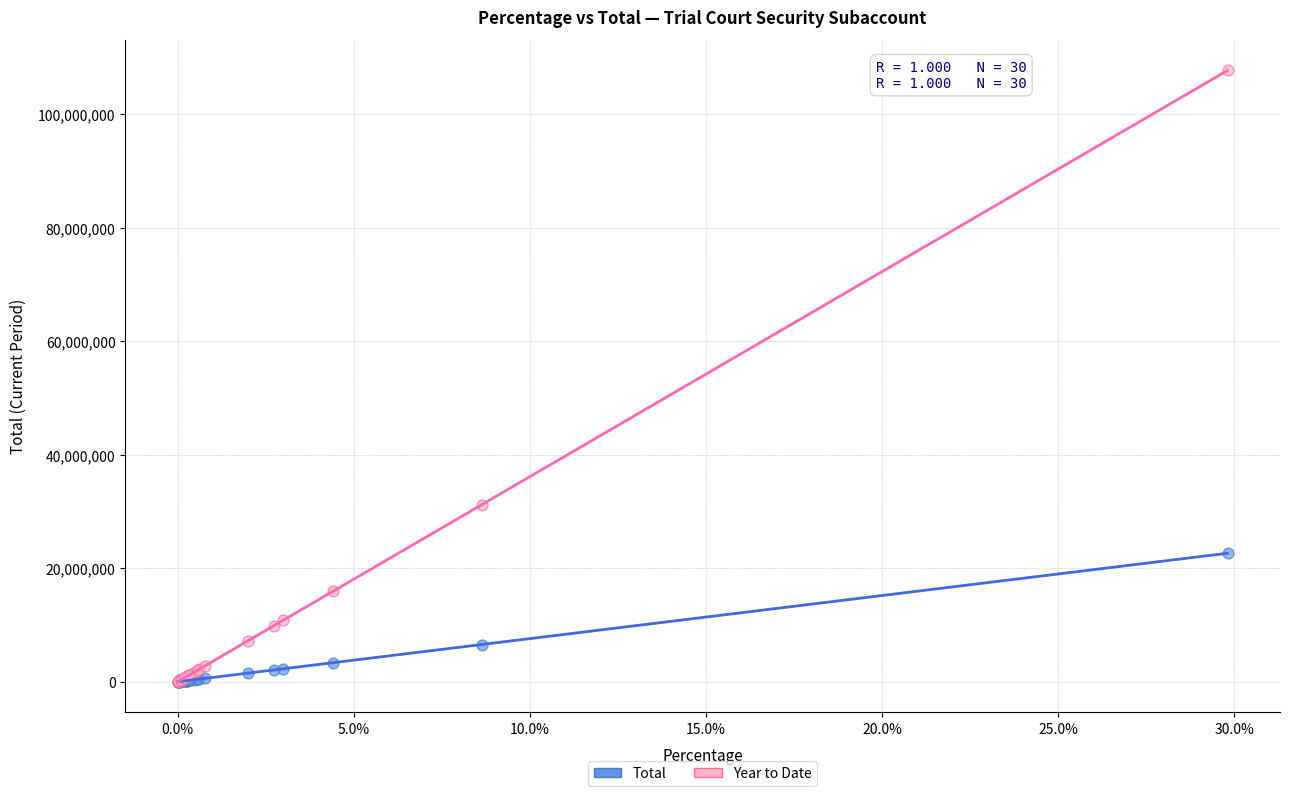

In the Year to Date series, what Y value is closest to 53876016?

31188524.1